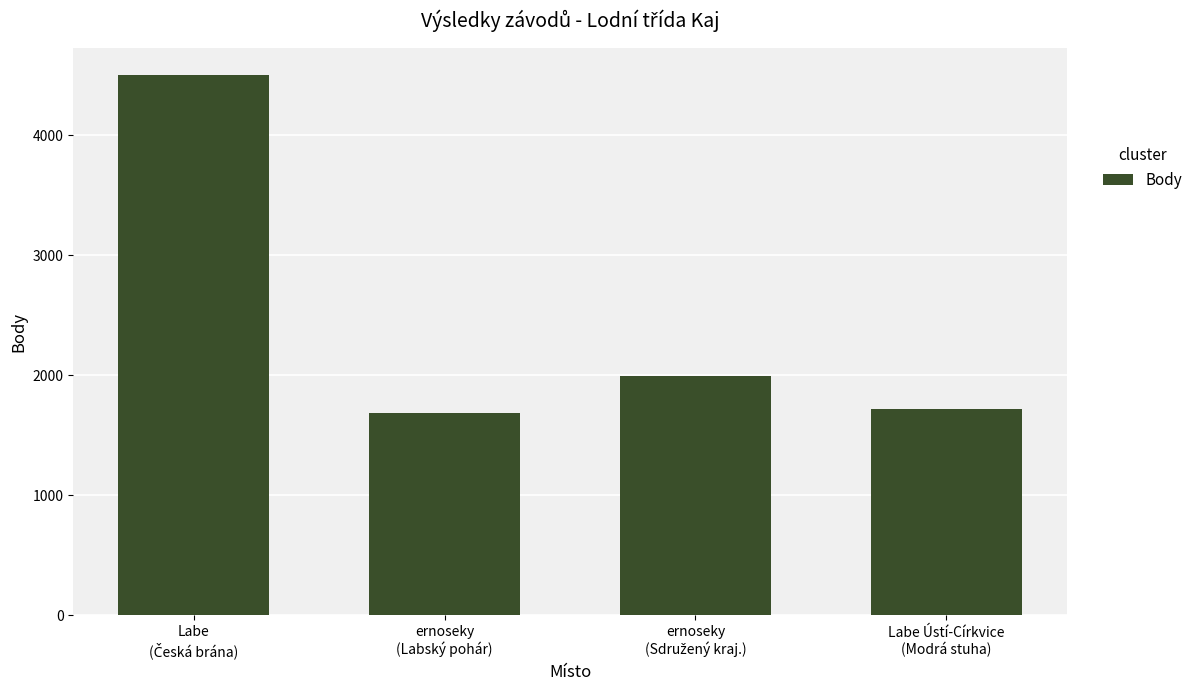

Count the number of data series in this chart.

1